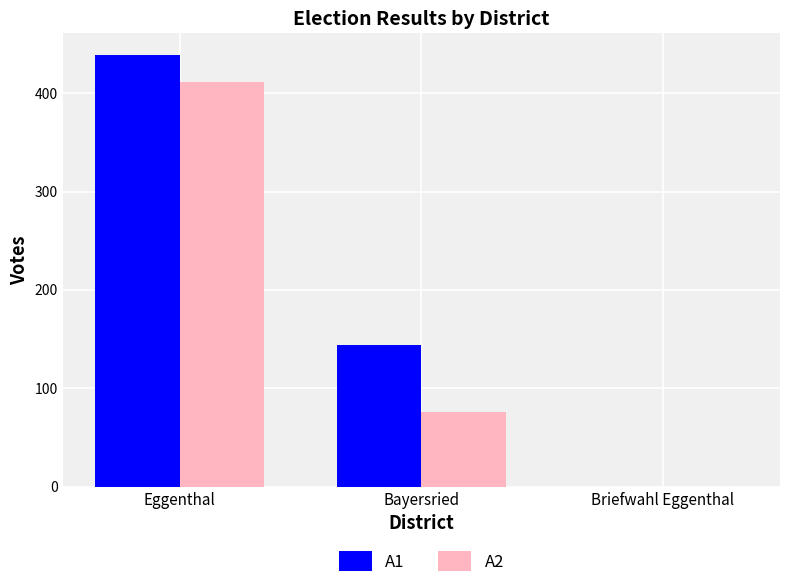

How many groups of bars are there?

3